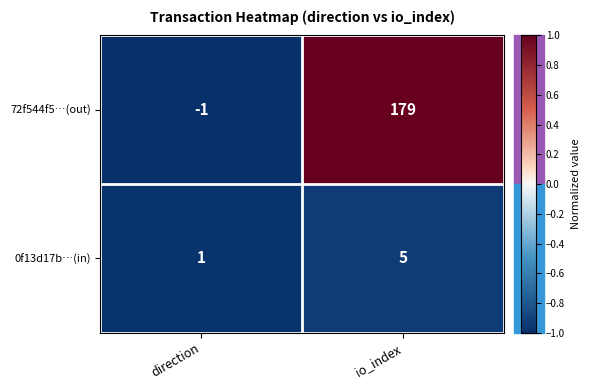

True or false: 72f544f5…(out) has a value of 179 at io_index.

True